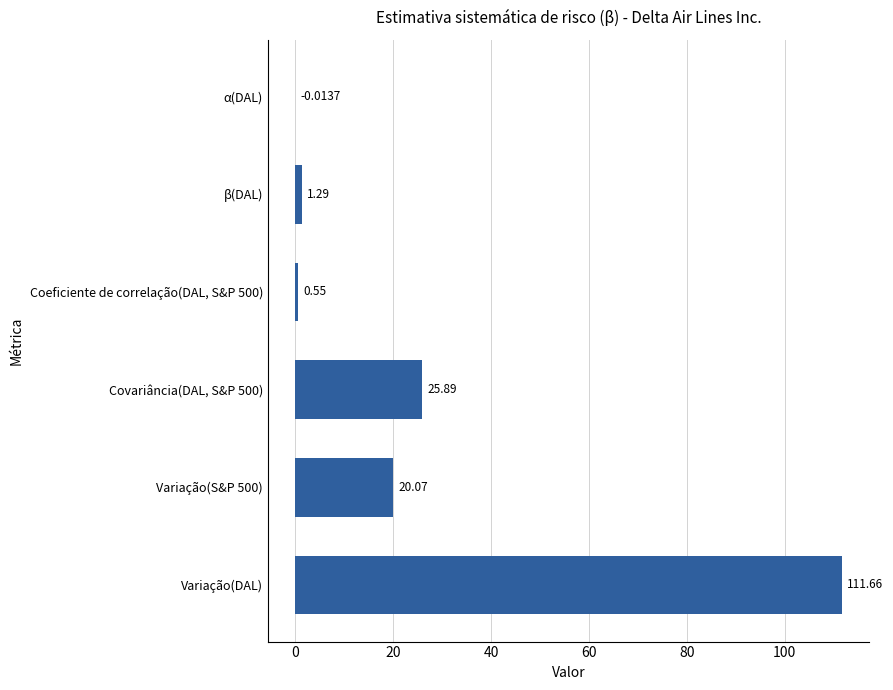

How many series are shown in this chart?

1